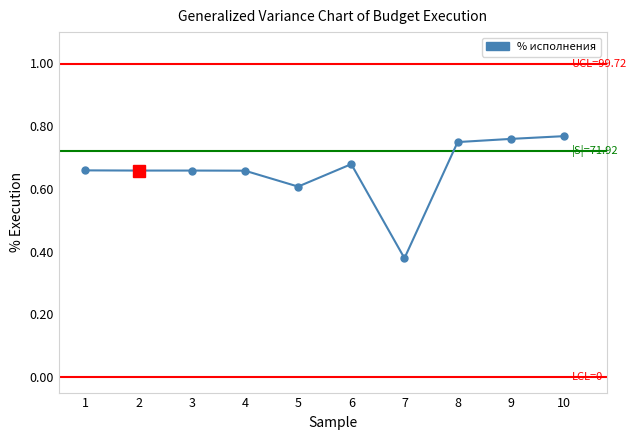

List the labels in order of value, smallest first.

7, 5, 4, 2, 3, 1, 6, 8, 9, 10